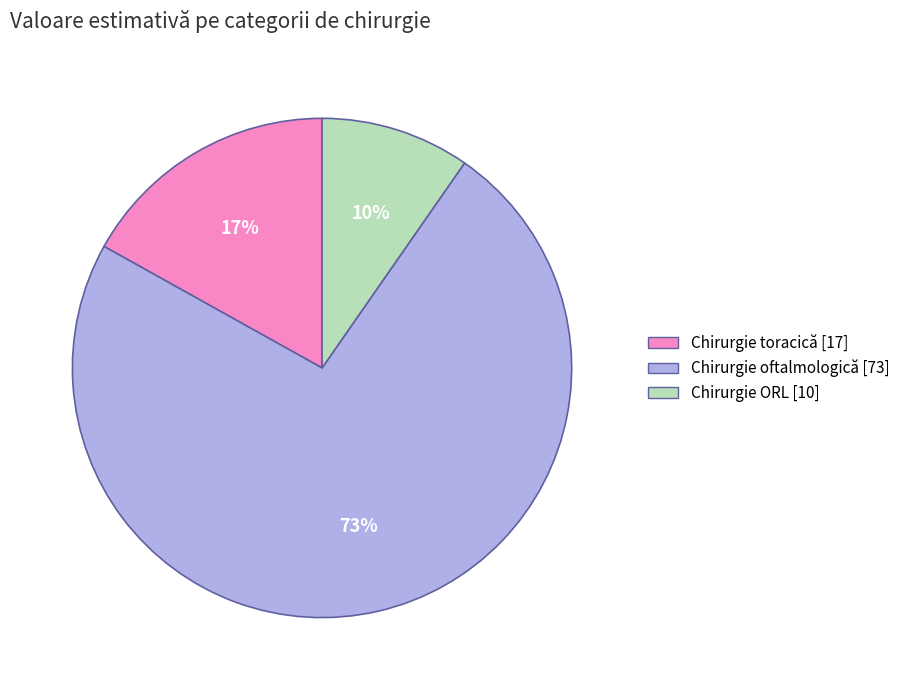

Is there any slice that represents more than half of the pie?

Yes